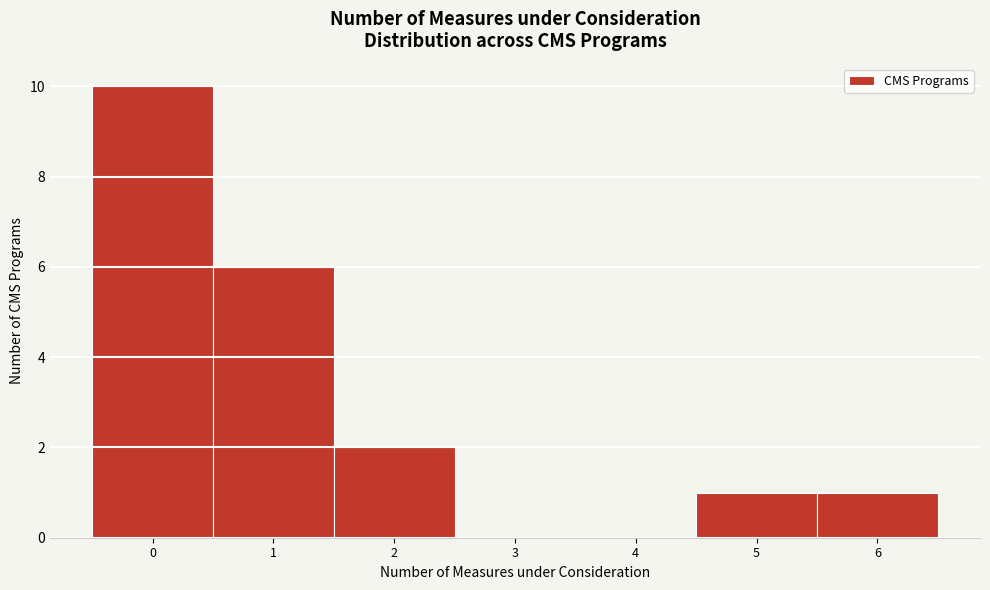

Reading left to right, list every bar in this chart as the range it spans on the x-axis followed by its height. The values are not printed on the chart, so give them approximately, as read against the axis.

-0.5 to 0.5: 10
0.5 to 1.5: 6
1.5 to 2.5: 2
2.5 to 3.5: 0
3.5 to 4.5: 0
4.5 to 5.5: 1
5.5 to 6.5: 1